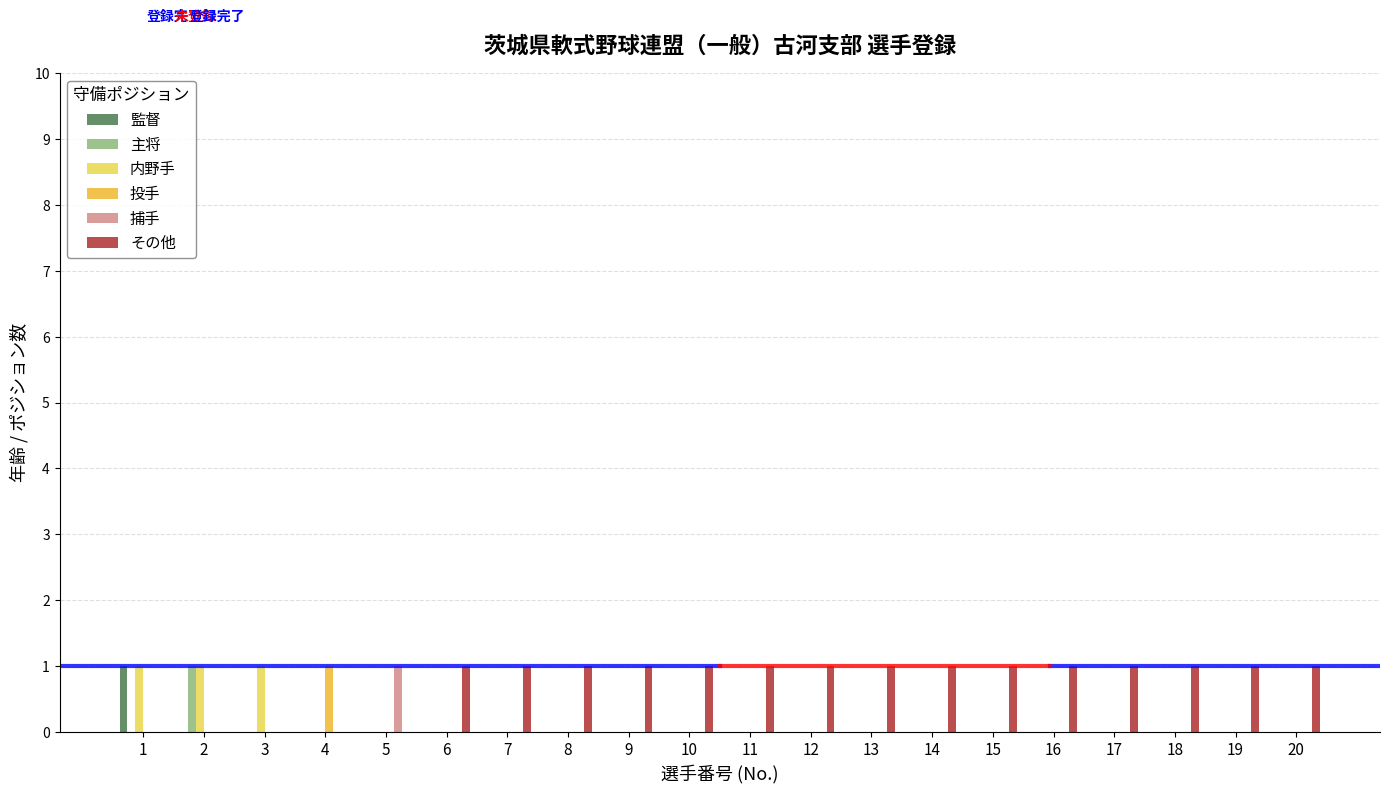

Which series has the largest total across all categories?

その他